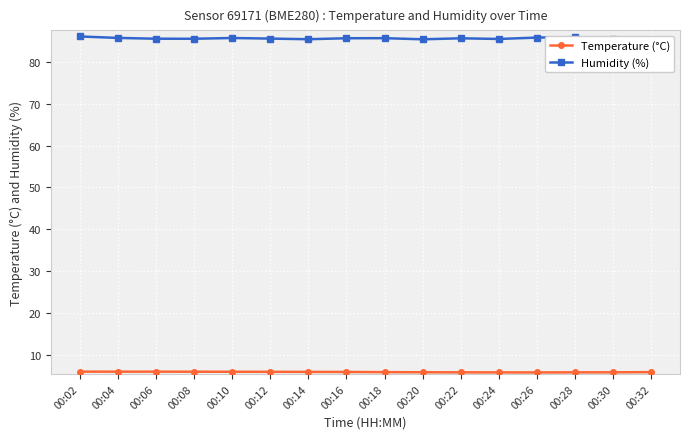

Which series has the largest range (max minus min)?

Humidity (%)